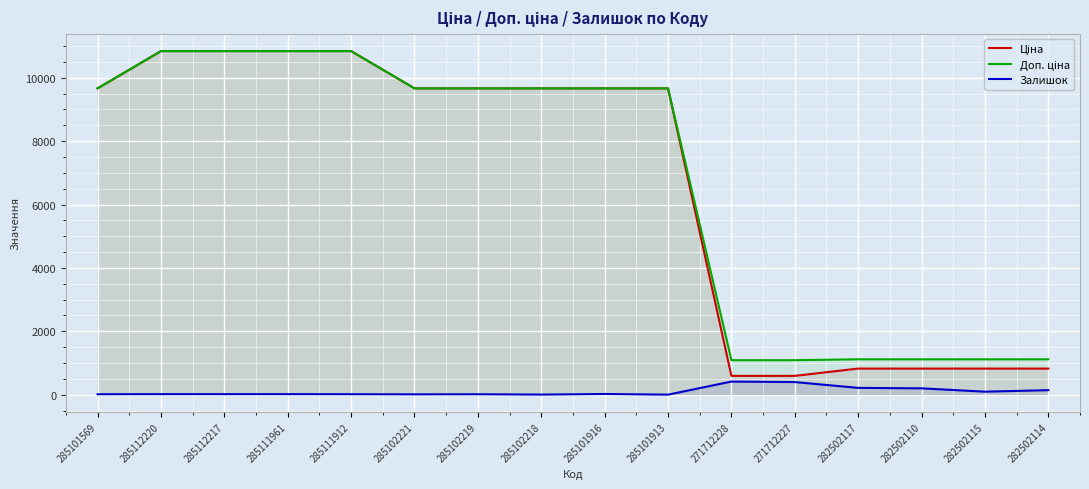

True or false: Залишок and Ціна cross at least once.

False